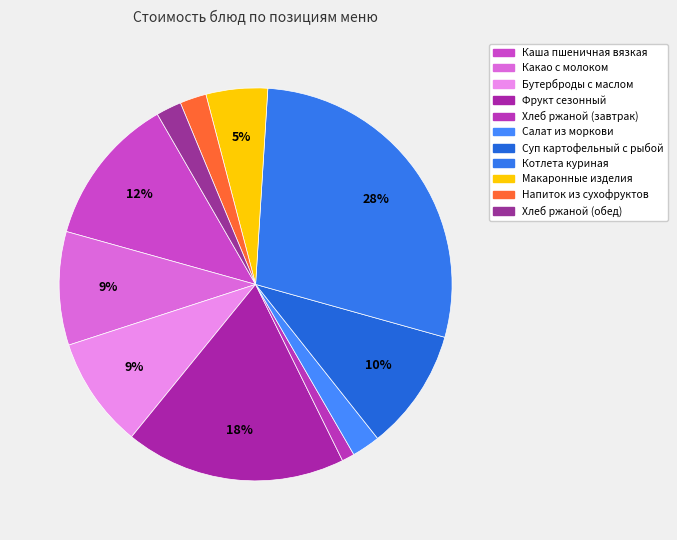

To the nearest percent, what is the difference between the Бутерброды с маслом and Котлета куриная slice percentages?

19%